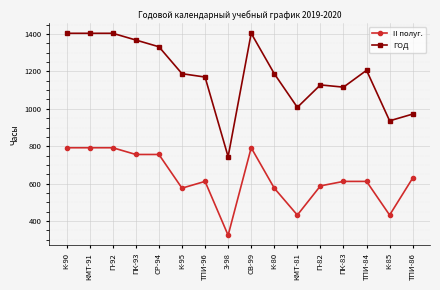

What is the value of the ГОД point at the 14th from the left?

1206